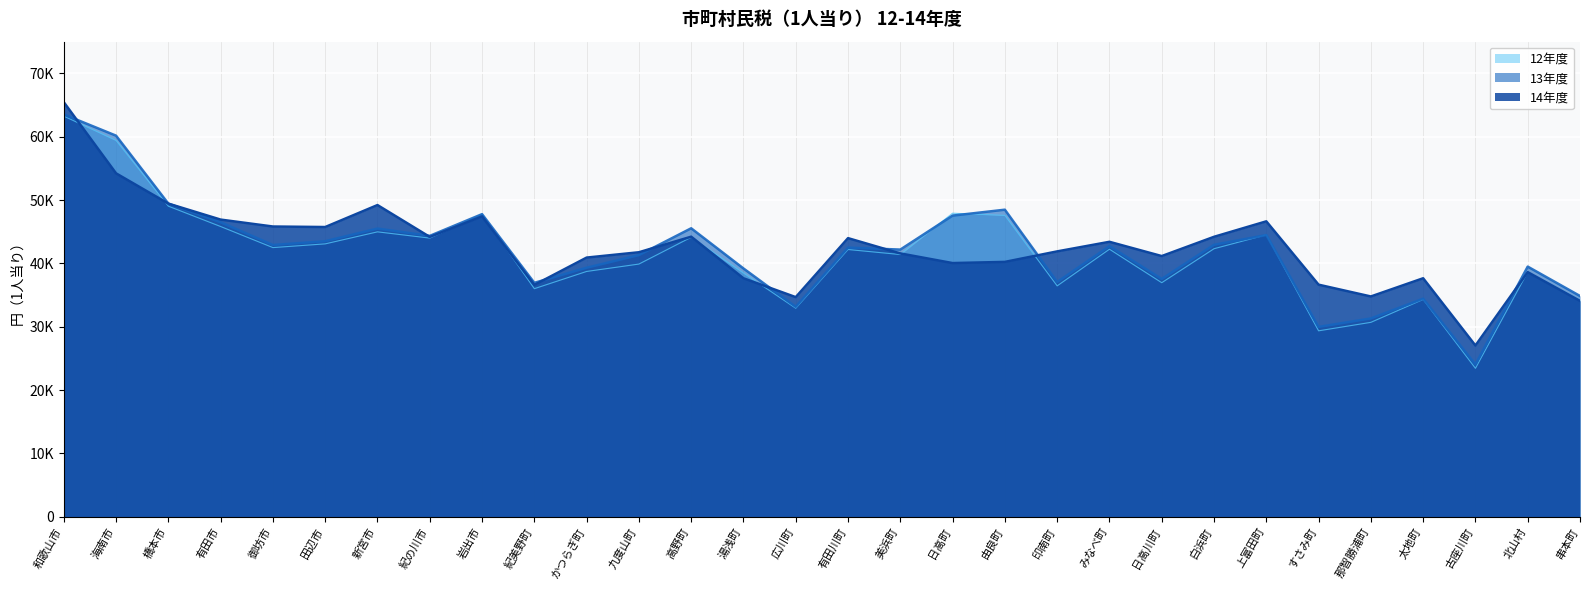

Reading right to left, extract all data points from this chart.

12年度: 34237.5	38638.7	23430.0	34303.5	30688.8	29350.0	44512.3	42311.1	36946.9	42233.0	36445.3	47570.9	47919.4	41393.0	42187.4	32915.6	38480.2	44117.7	39889.0	38723.2	36003.4	47771.7	43989.2	44974.4	43077.2	42488.7	45817.2	49028.6	59409.8	63243.2
13年度: 34850.3	39487.9	24031.8	34422.3	31302.4	29970.2	44464.5	42930.8	37539.2	42717.9	37056.9	48472.5	47537.3	42174.8	42487.8	33143.3	39197.0	45537.7	41305.3	39306.4	36928.9	47769.9	44341.2	45494.8	43497.5	42901.4	46490.4	49430.1	60160.1	63518.0
14年度: 34080.0	38615.9	27029.5	37648.2	34774.0	36635.5	46634.8	44191.4	41151.9	43403.9	41890.1	40231.8	40046.1	41568.9	43981.8	34668.7	37645.1	44211.9	41754.5	40912.2	36597.1	47417.8	44176.4	49204.4	45736.2	45818.1	46910.6	49433.8	54211.8	65452.7